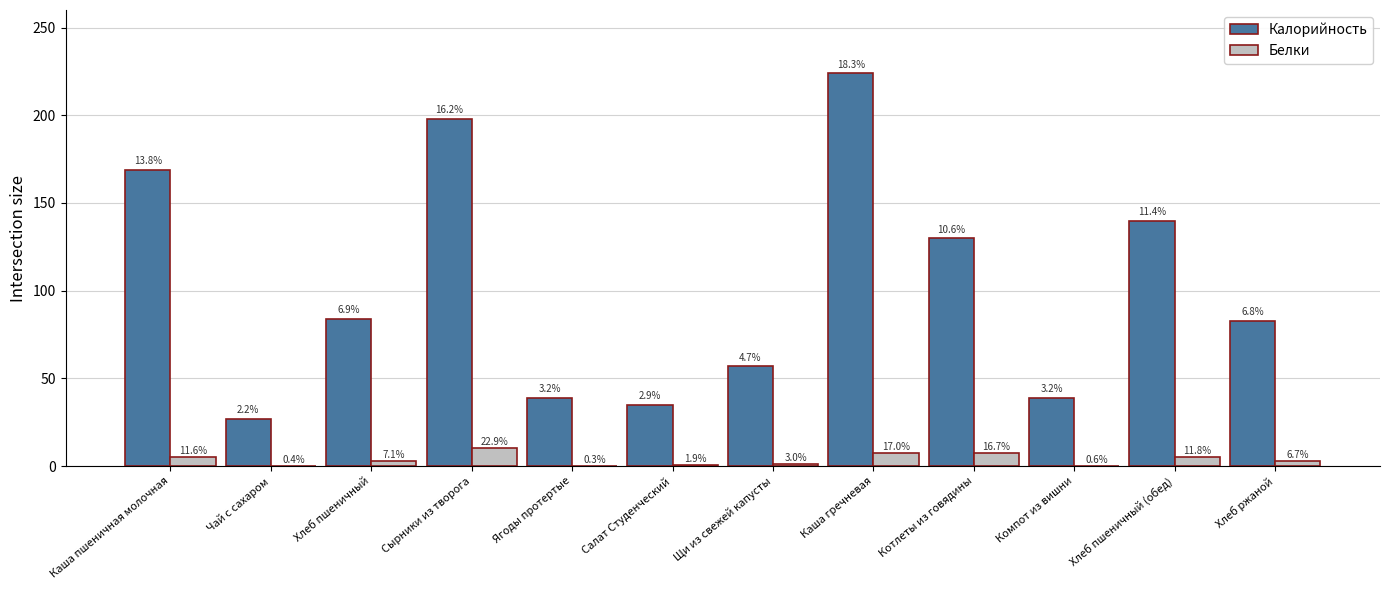

Are the bars horizontal?

No